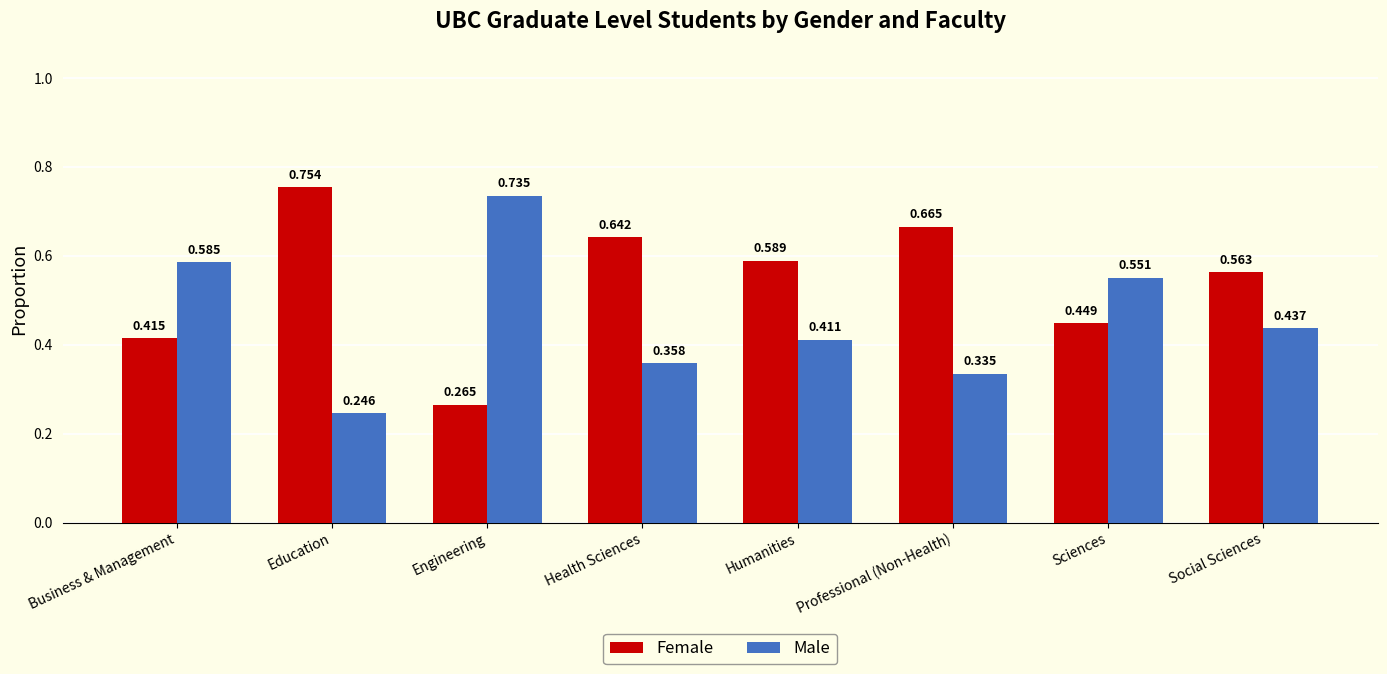

Which series has the largest total across all categories?

Female